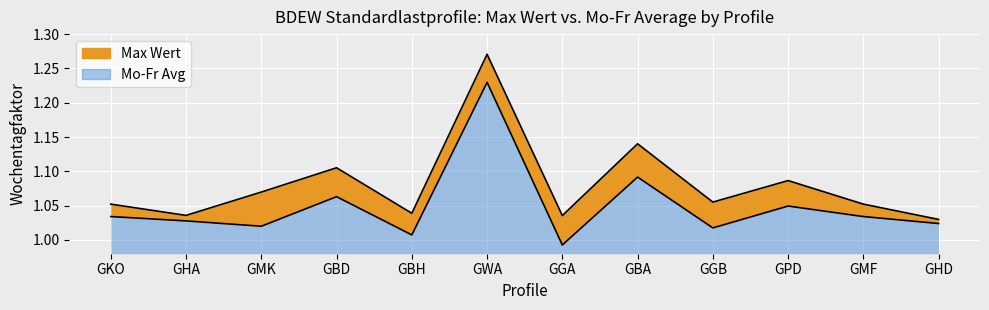

How many lines are shown in the chart?

2